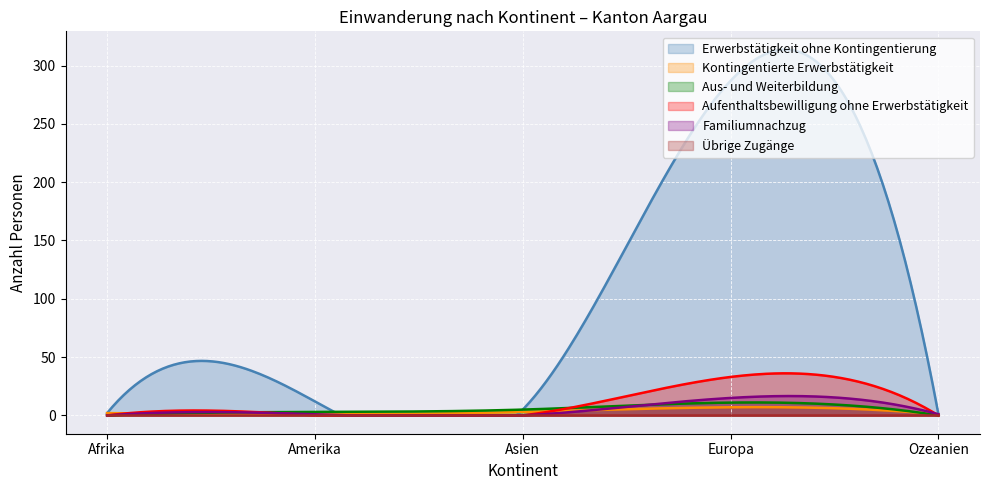

Rank the categories by Kontingentierte Erwerbstätigkeit value from lowest to highest.

Amerika, Ozeanien, Afrika, Asien, Europa